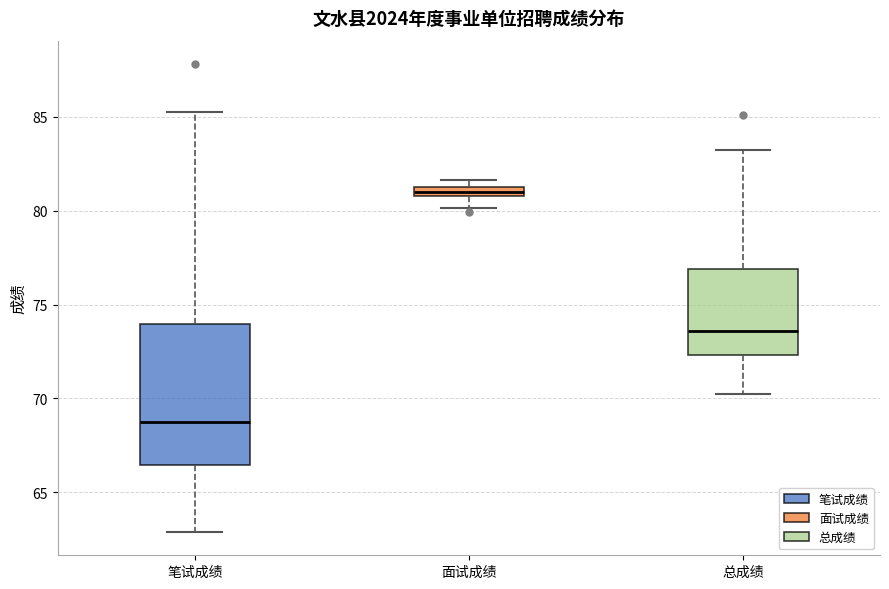

Where does the lower whisker of the box for 面试成绩 end on the y-axis? The values are not printed on the chart, so give them approximately, as read against the axis.

80.0